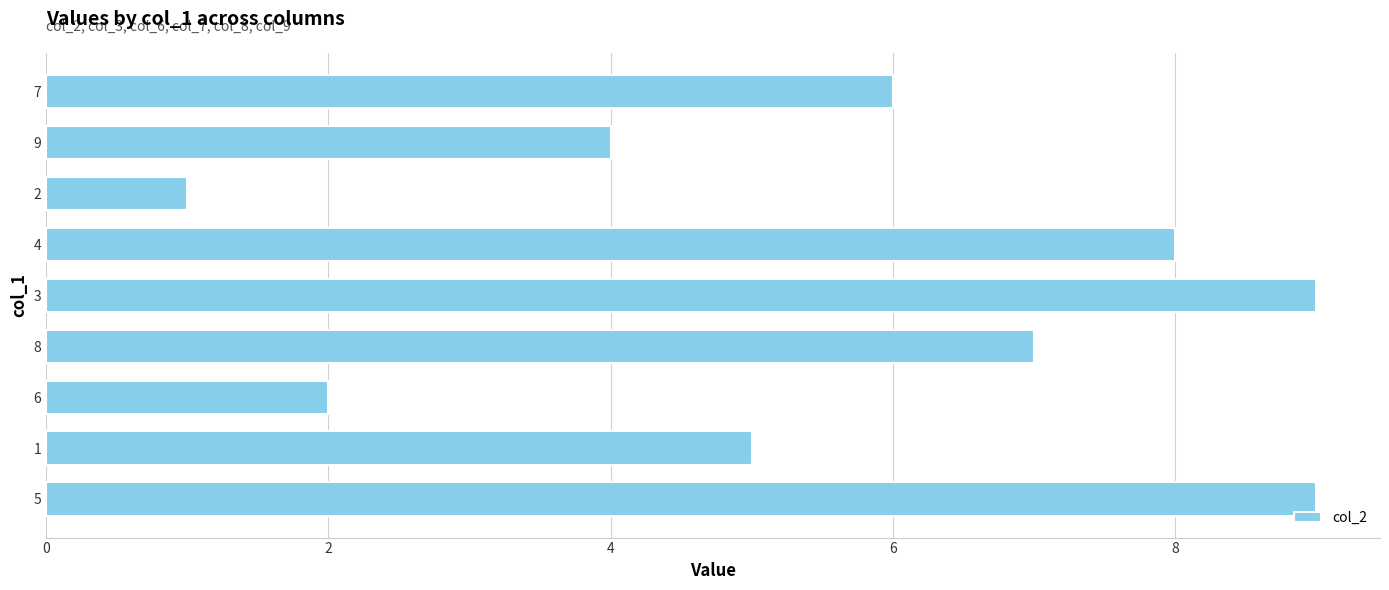

The chart shows a value of 7 at 1. True or false?

False